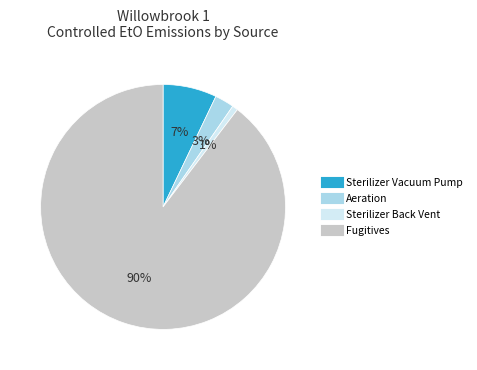

Which slice is the smallest?

Sterilizer Back Vent